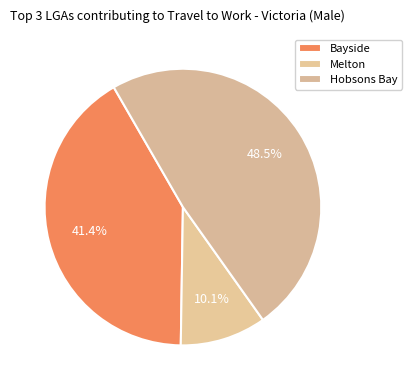

How many segments does this pie chart have?

3